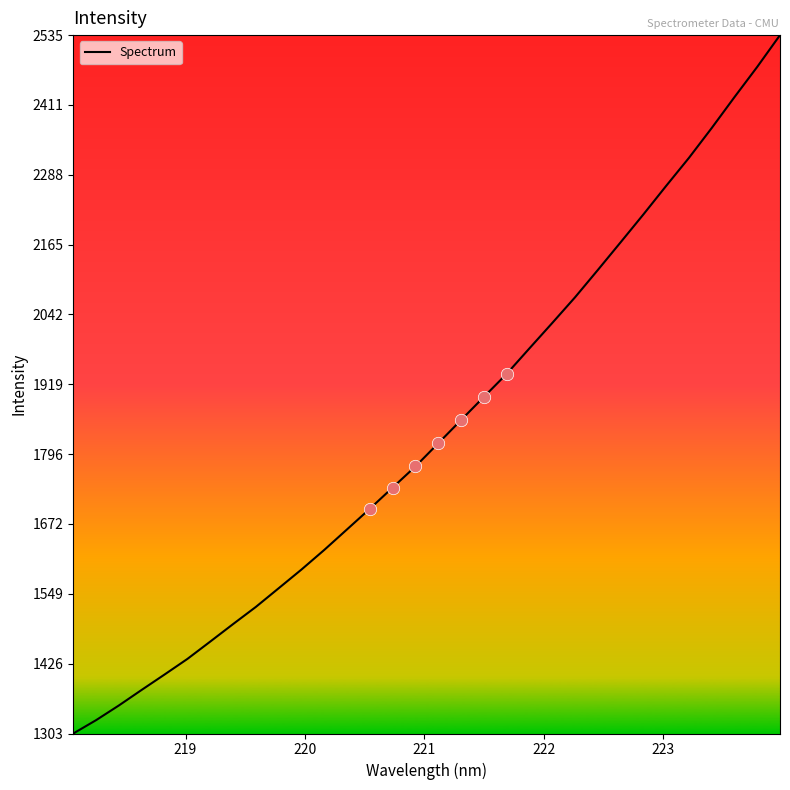

What is the difference between the maximum and minimum values?

1231.6